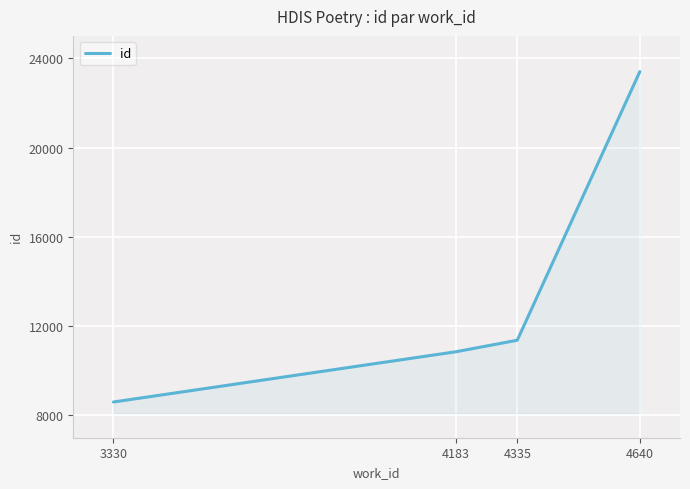

What is the sum of all values?

54220